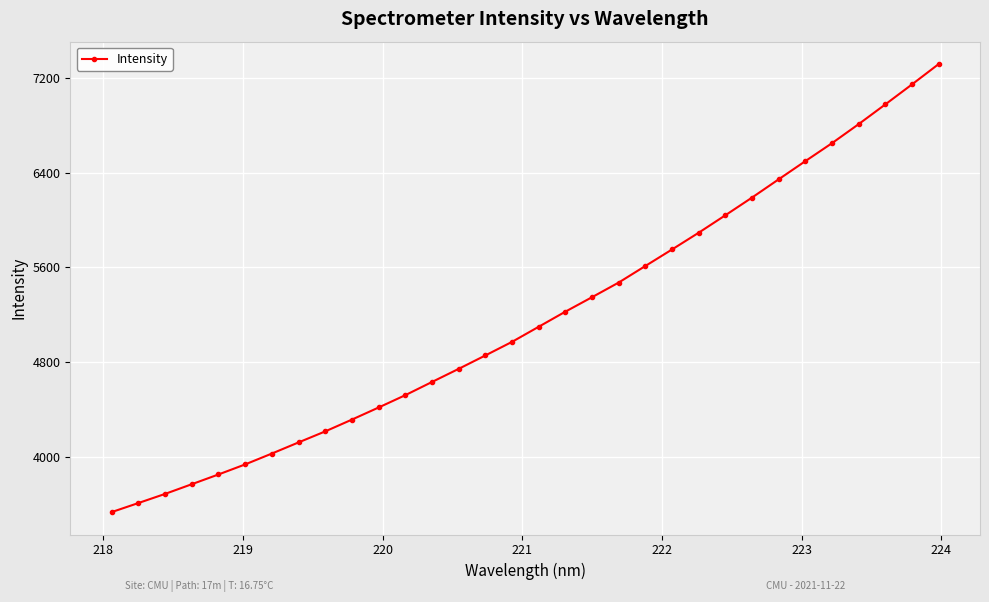

What is the maximum value shown in the chart?

7317.4